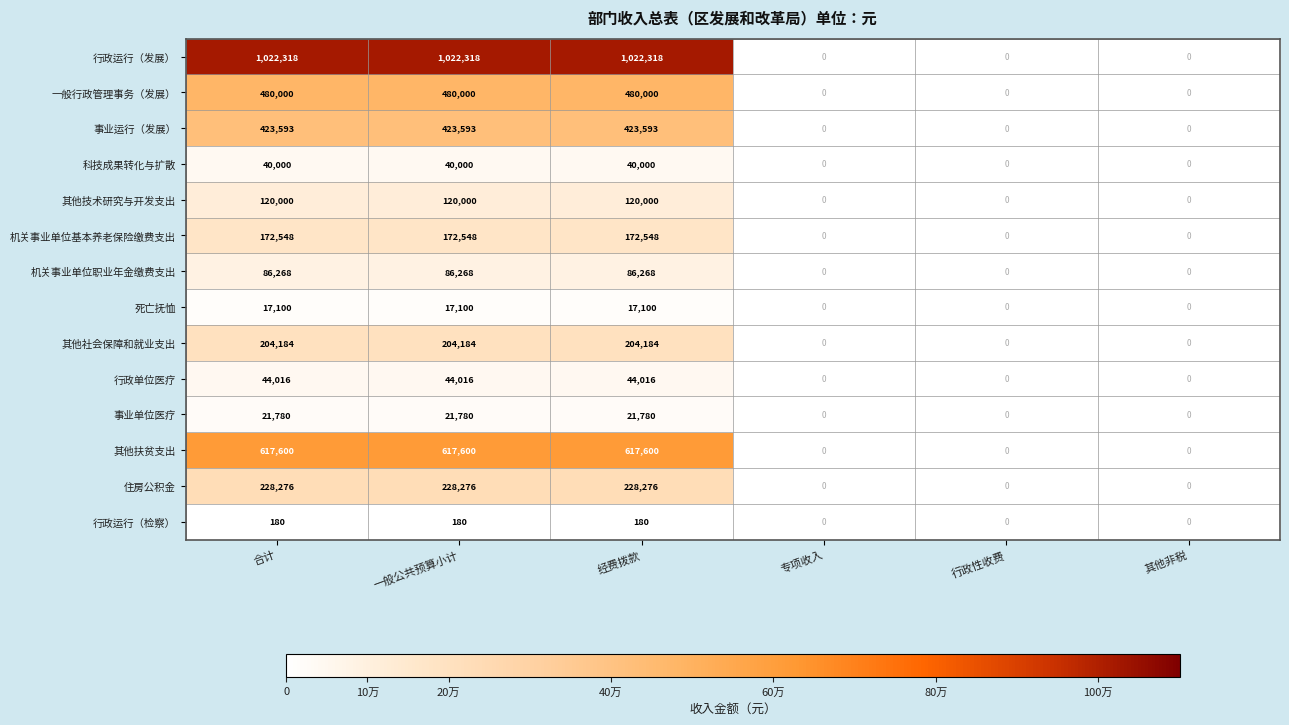

How many 其他技术研究与开发支出 values are between 0 and 120000?

6